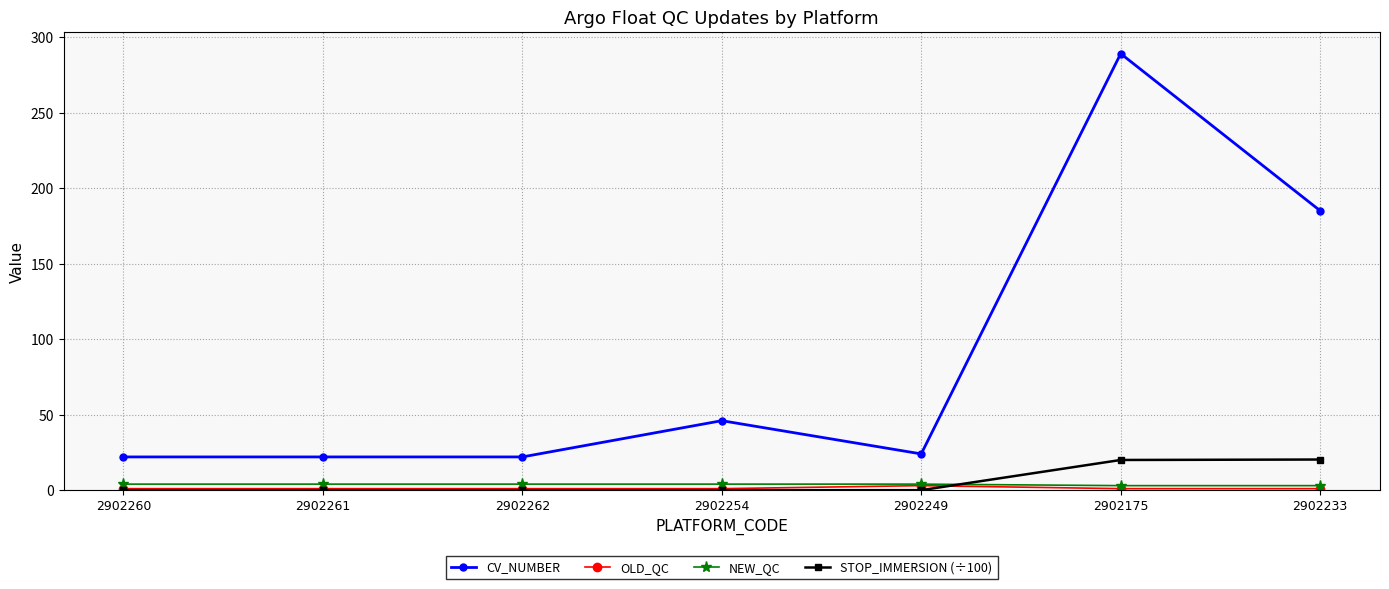

How many lines are shown in the chart?

4